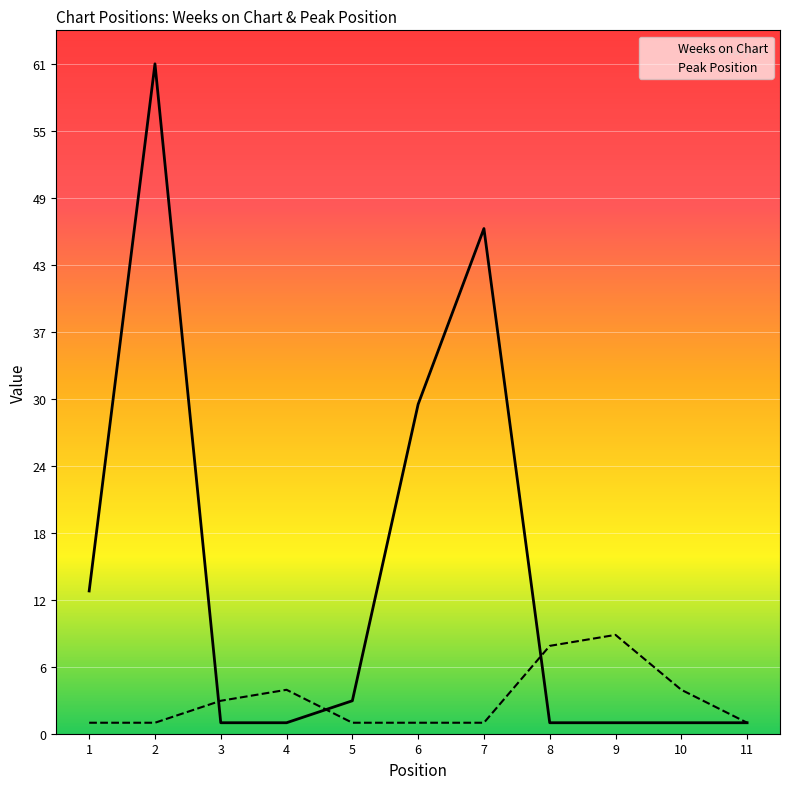

True or false: Peak Position has a value of 1 at 7.

True